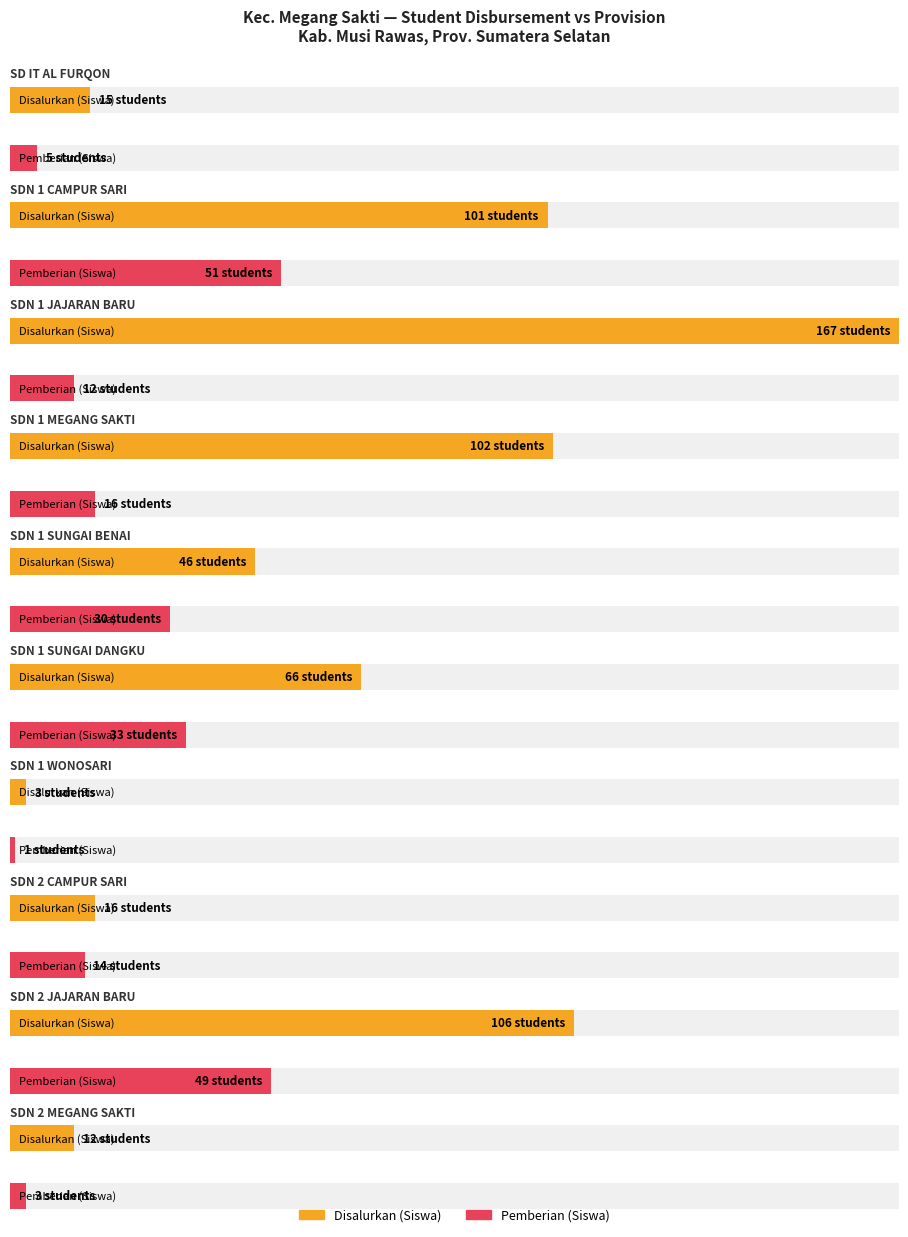

How many values in the Pemberian (Siswa) series are below 16?

5